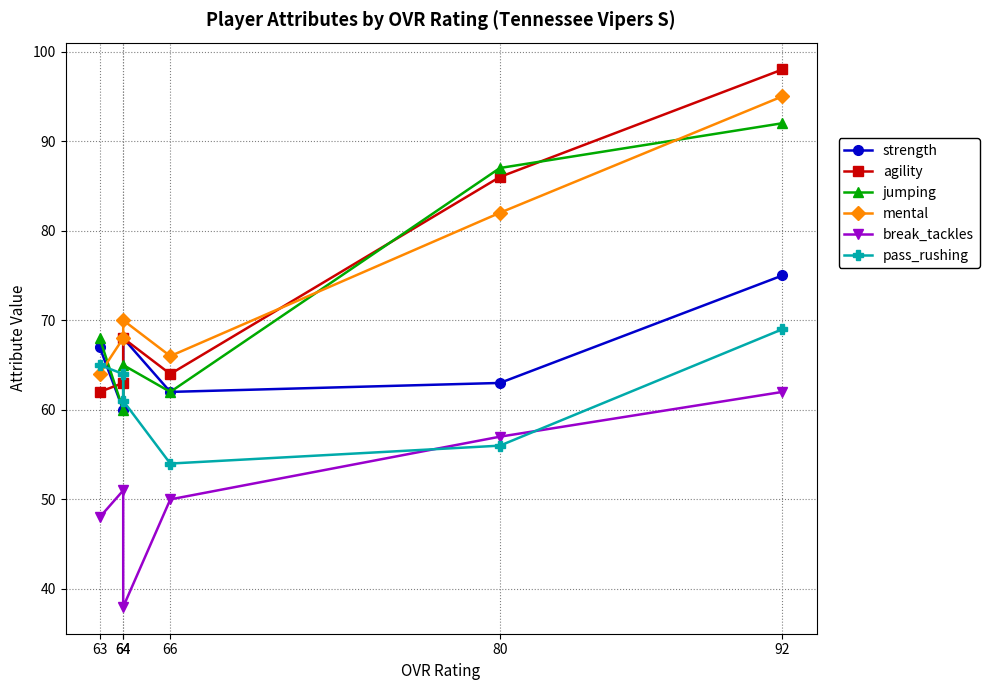

List the series in order of their peak value, lowest first.

break_tackles, pass_rushing, strength, jumping, mental, agility